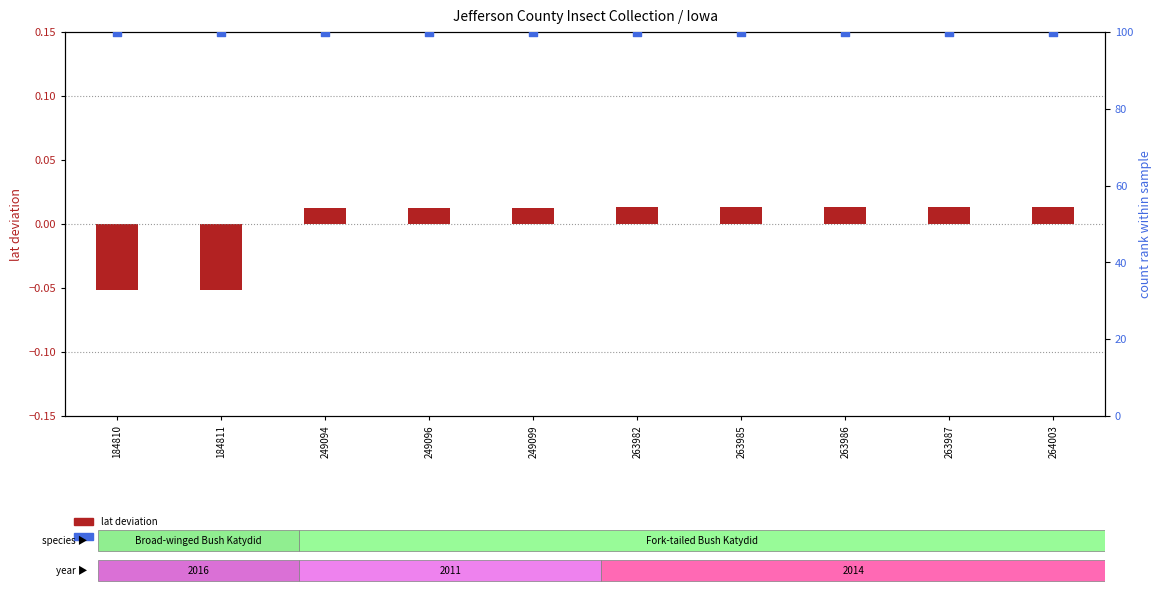

Which series has the largest Y range (max minus min)?

lat deviation